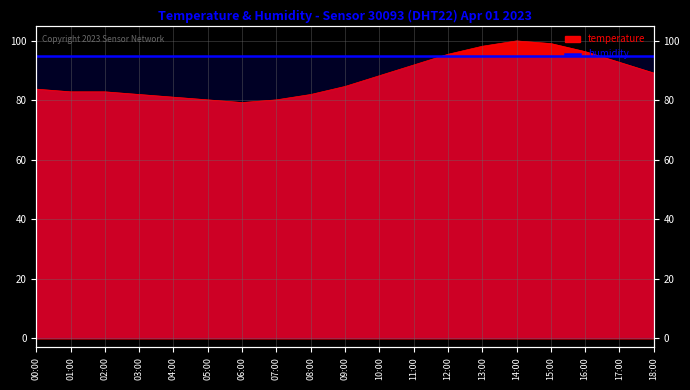

What is the difference between the maximum and second lowest values?

19.8